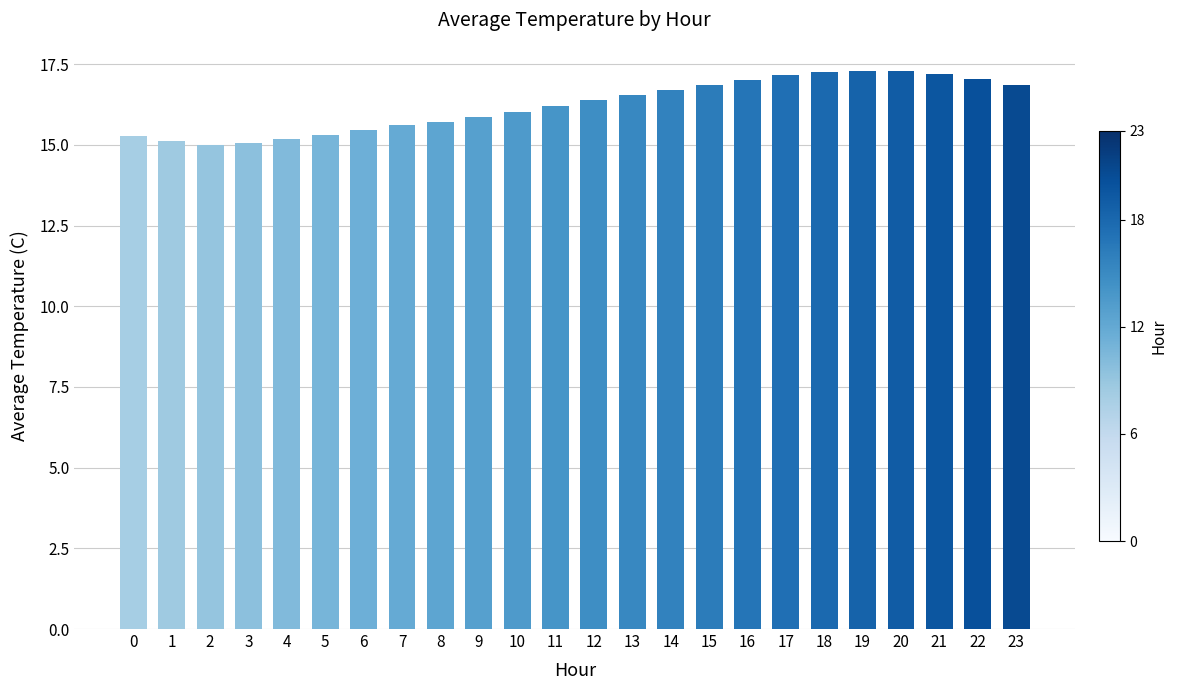

What is the sum of all values?

389.3